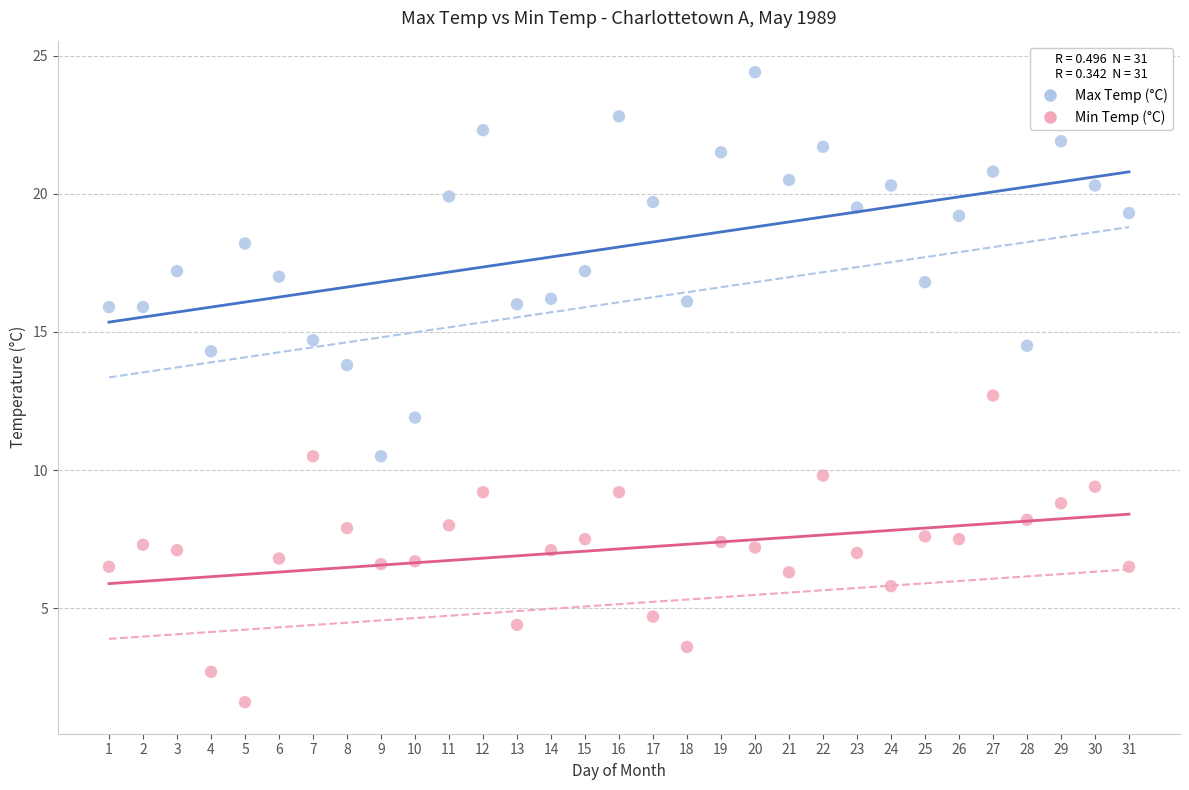

Which series reaches the maximum Y coordinate?

Max Temp (°C)